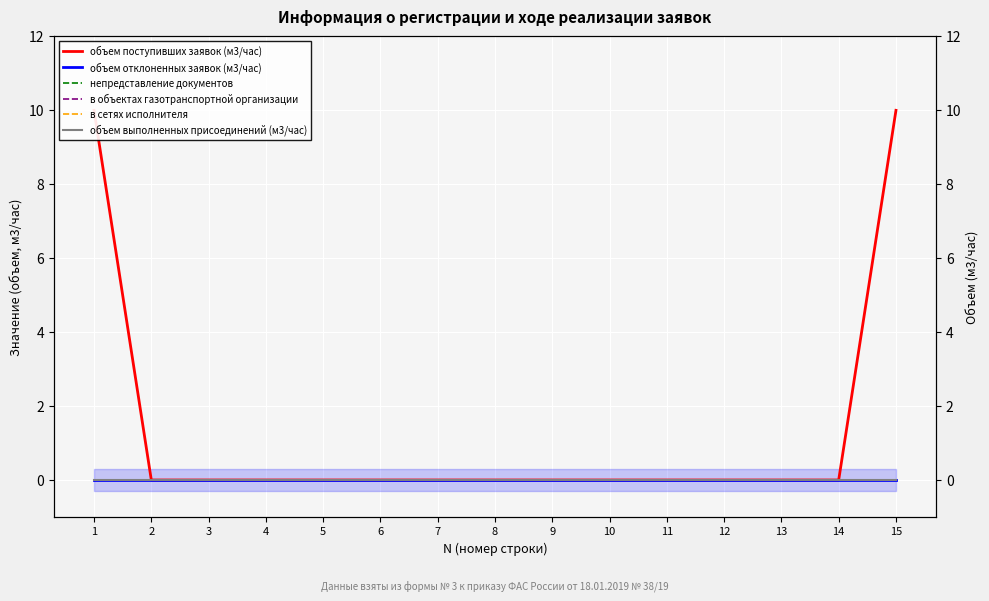

What are all the series names shown in the legend?

объем поступивших заявок (м3/час), объем отклоненных заявок (м3/час), непредставление документов, в объектах газотранспортной организации, в сетях исполнителя, объем выполненных присоединений (м3/час)